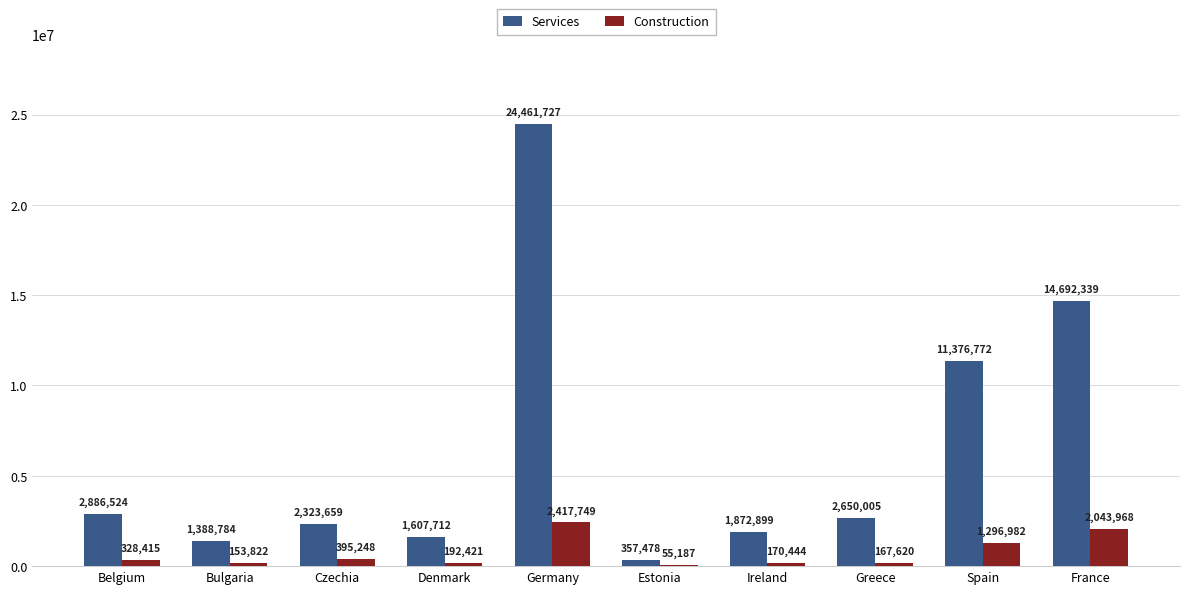

The Construction series shows 167620 at Greece. True or false?

True